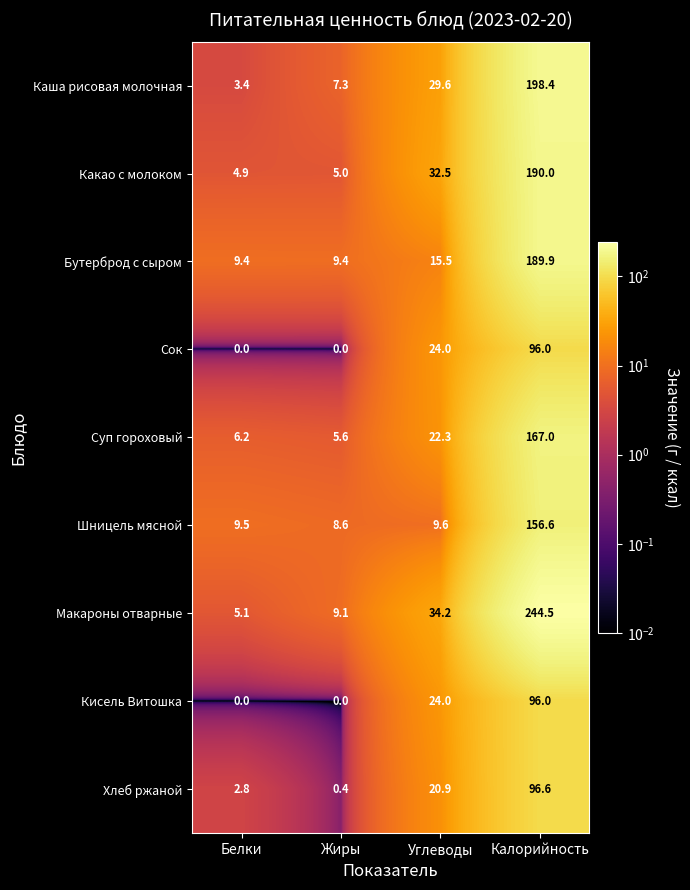

Between Углеводы and Калорийность, which series saw the biggest shift?

Макароны отварные